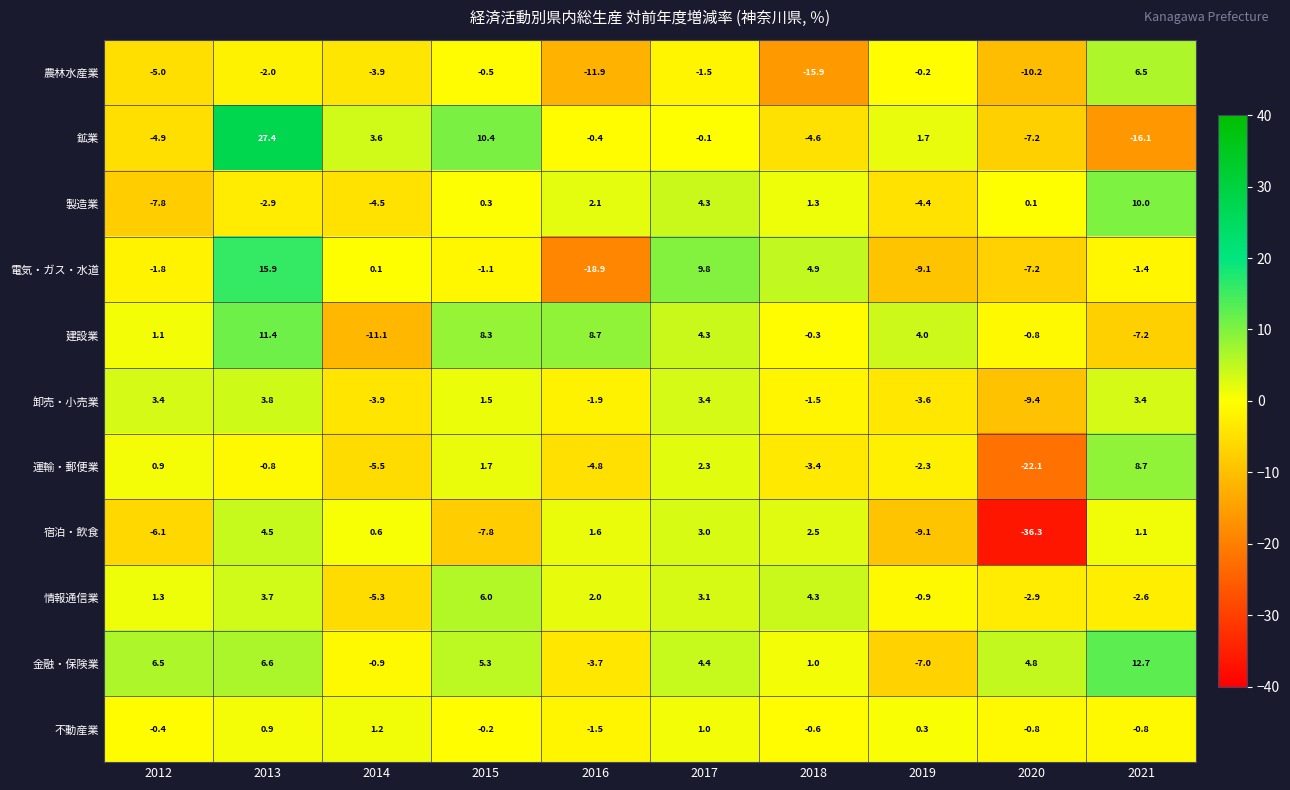

Where is 不動産業 nearest to the value 0?

2015